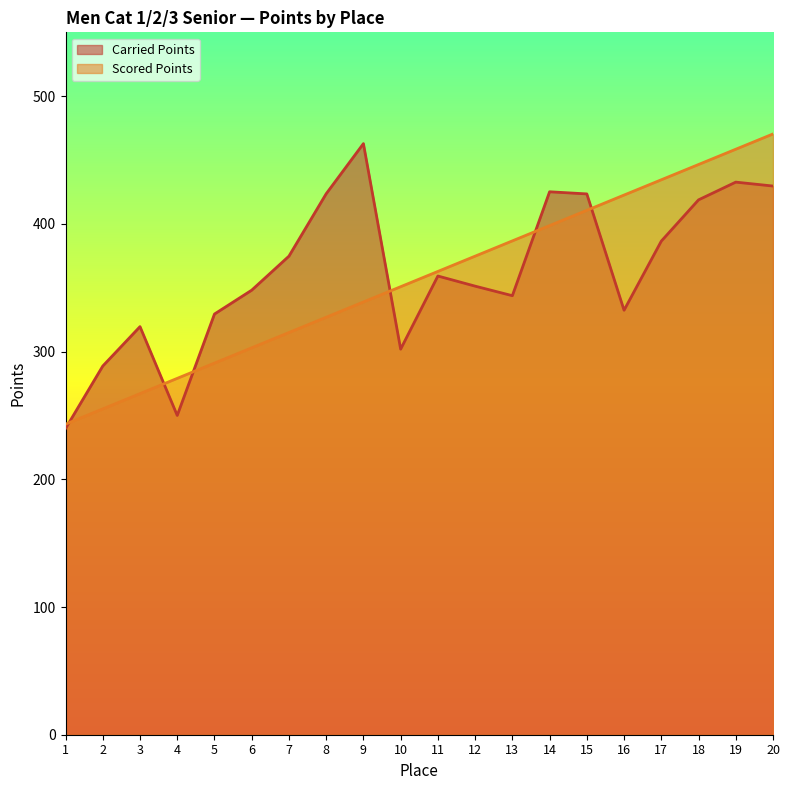

Reading right to left, transcribe all the data shown in this chart.

Carried Points: 20=429.6	19=432.7	18=418.8	17=386.5	16=332.4	15=423.5	14=425.2	13=343.8	12=351.3	11=359.2	10=301.9	9=462.9	8=423.6	7=374.7	6=348.1	5=329.4	4=250.0	3=319.6	2=288.7	1=239.8
Scored Points: 20=470.4	19=458.5	18=446.5	17=434.5	16=422.6	15=410.6	14=398.7	13=386.7	12=374.7	11=362.8	10=350.8	9=338.9	8=326.9	7=314.9	6=303.0	5=291.0	4=279.1	3=267.1	2=255.1	1=243.2